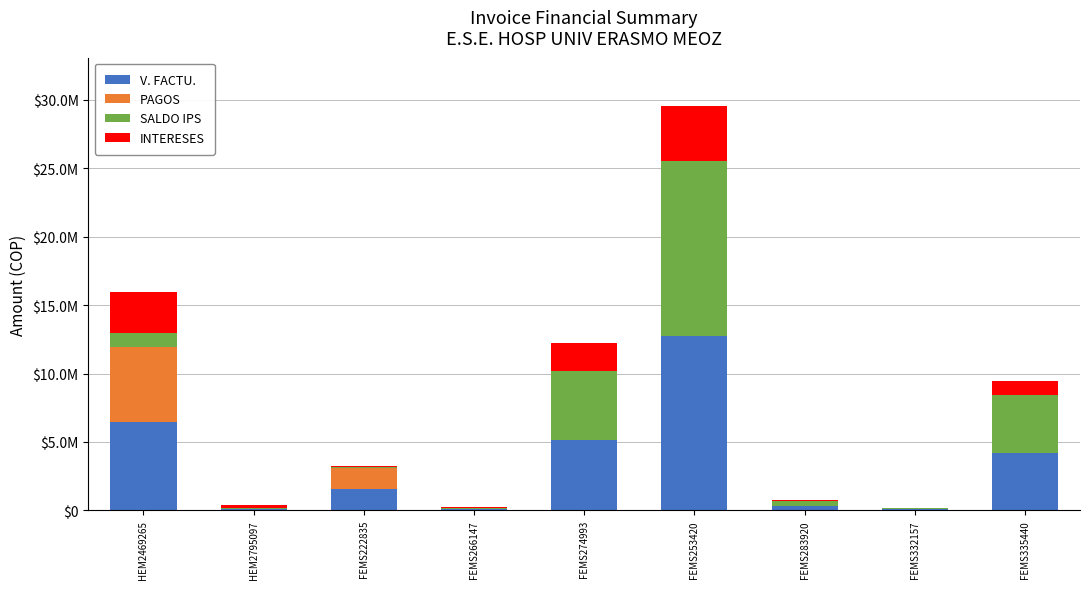

Which series has the largest range (max minus min)?

SALDO IPS